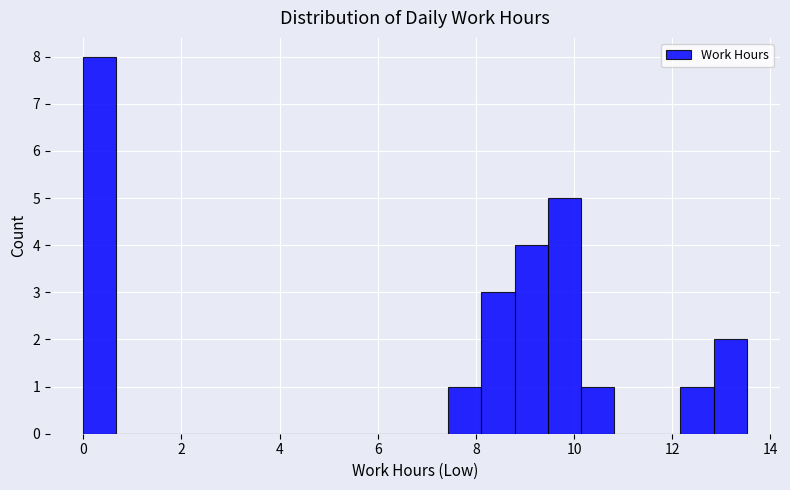

Around what value on the x-axis is the tallest bar? Give the approximate position of its centre, as read against the axis.

0.4